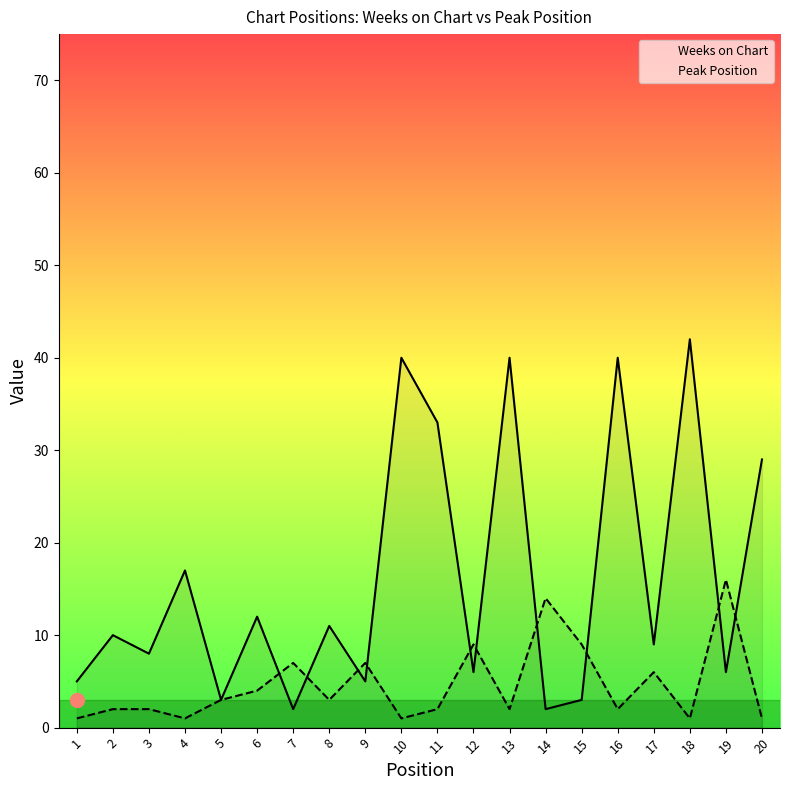

What is the average value of the Peak Position series?

5